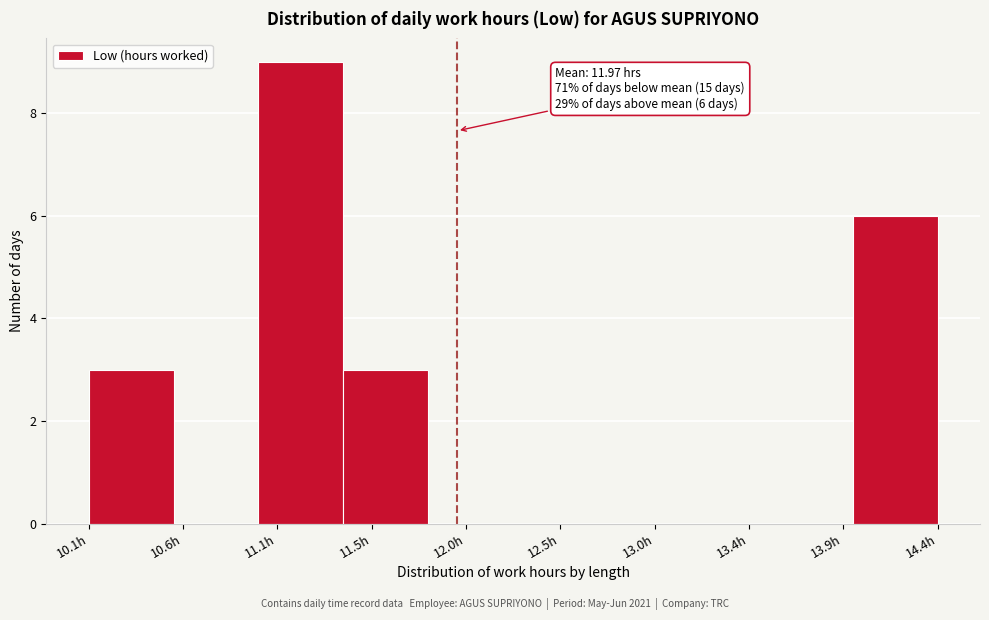

Reading right to left, transcribe all the data shown in this chart.

14.4h=6	13.9h=0	13.4h=0	13.0h=0	12.5h=0	12.0h=0	11.5h=3	11.1h=9	10.6h=0	10.1h=3